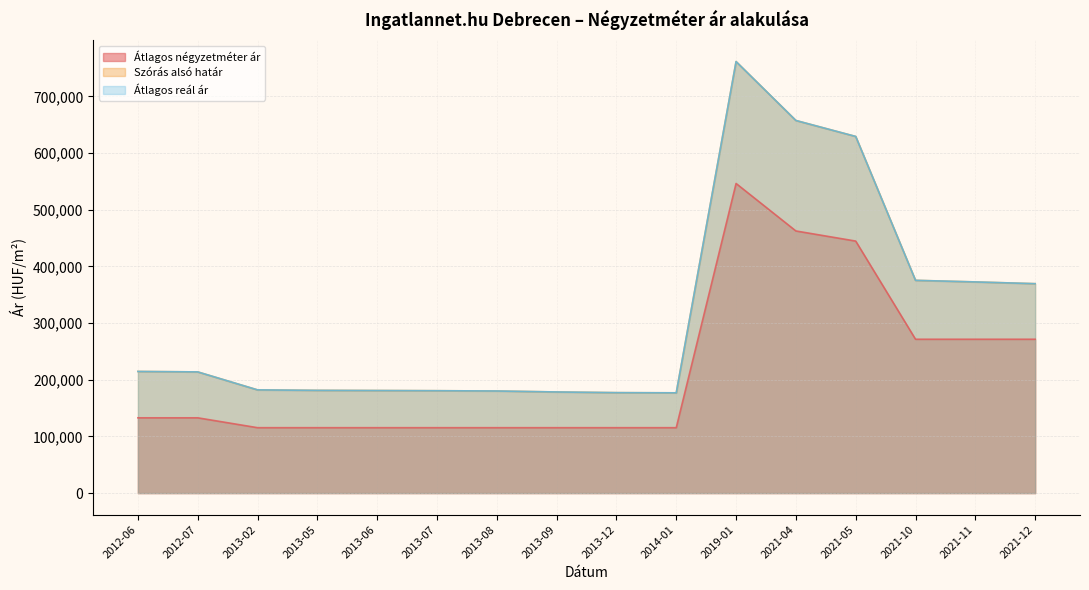

What is the difference between the second highest and second lowest values in the Átlagos négyzetméter ár series?

347116